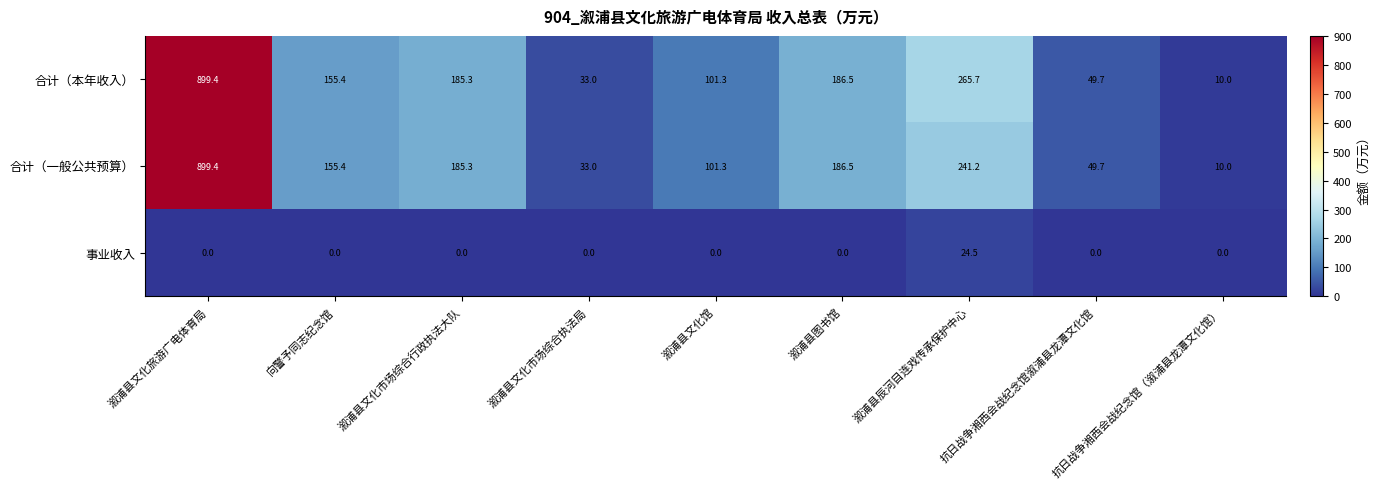

Count the number of categories in the chart.

9